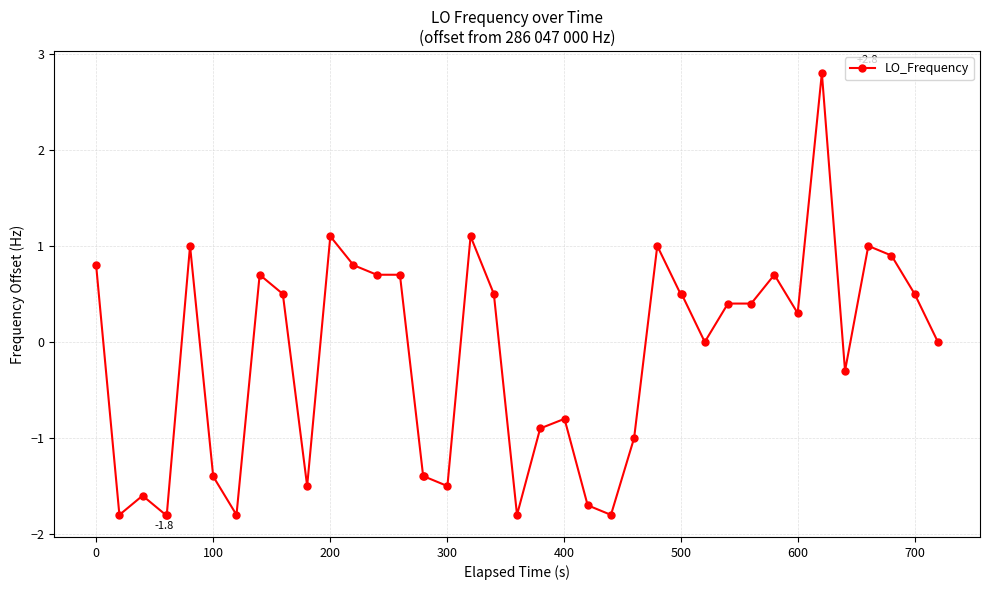

How many lines are shown in the chart?

1